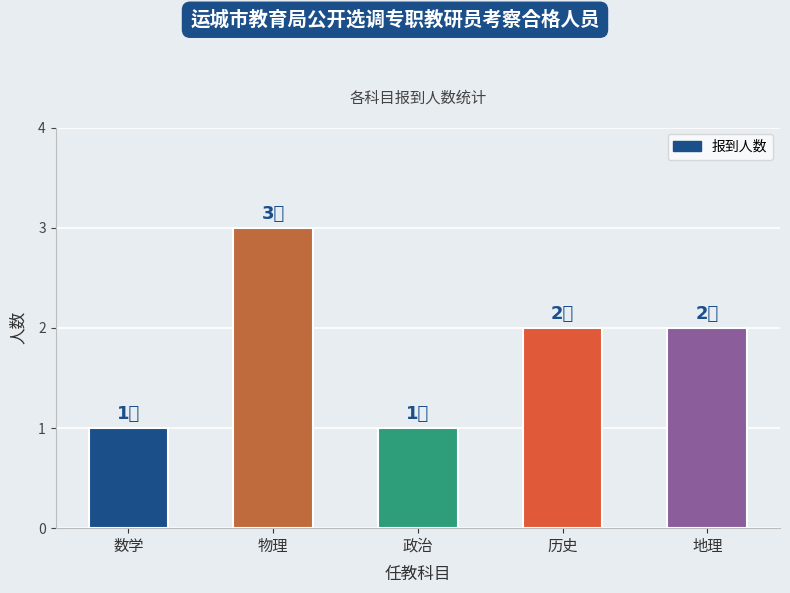

How many values are between 1 and 2?

4